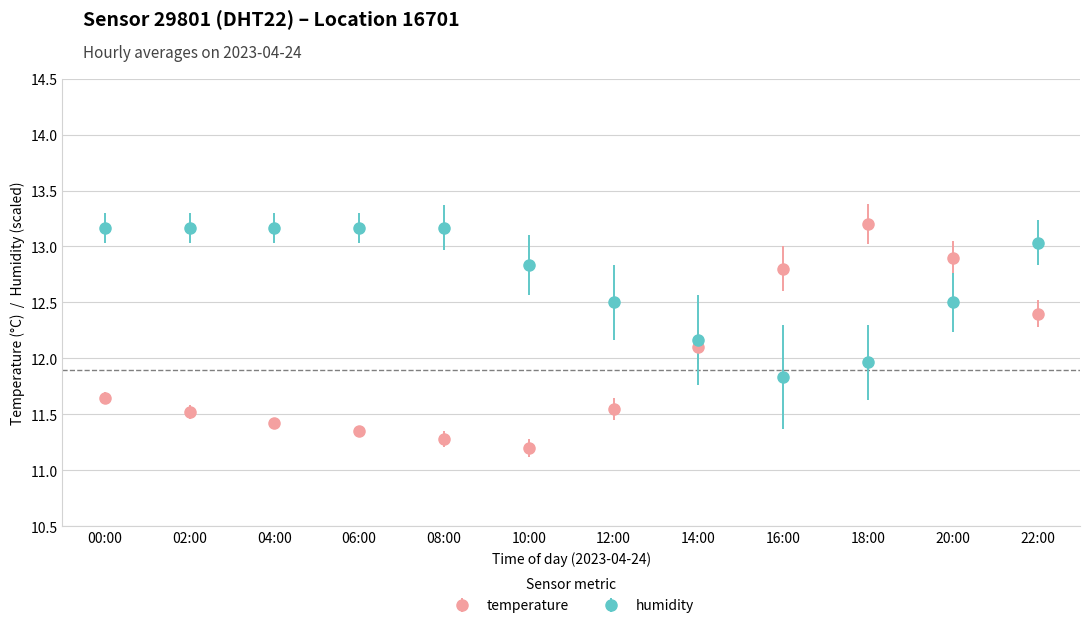

What value does the temperature series have at 04:00?

11.4